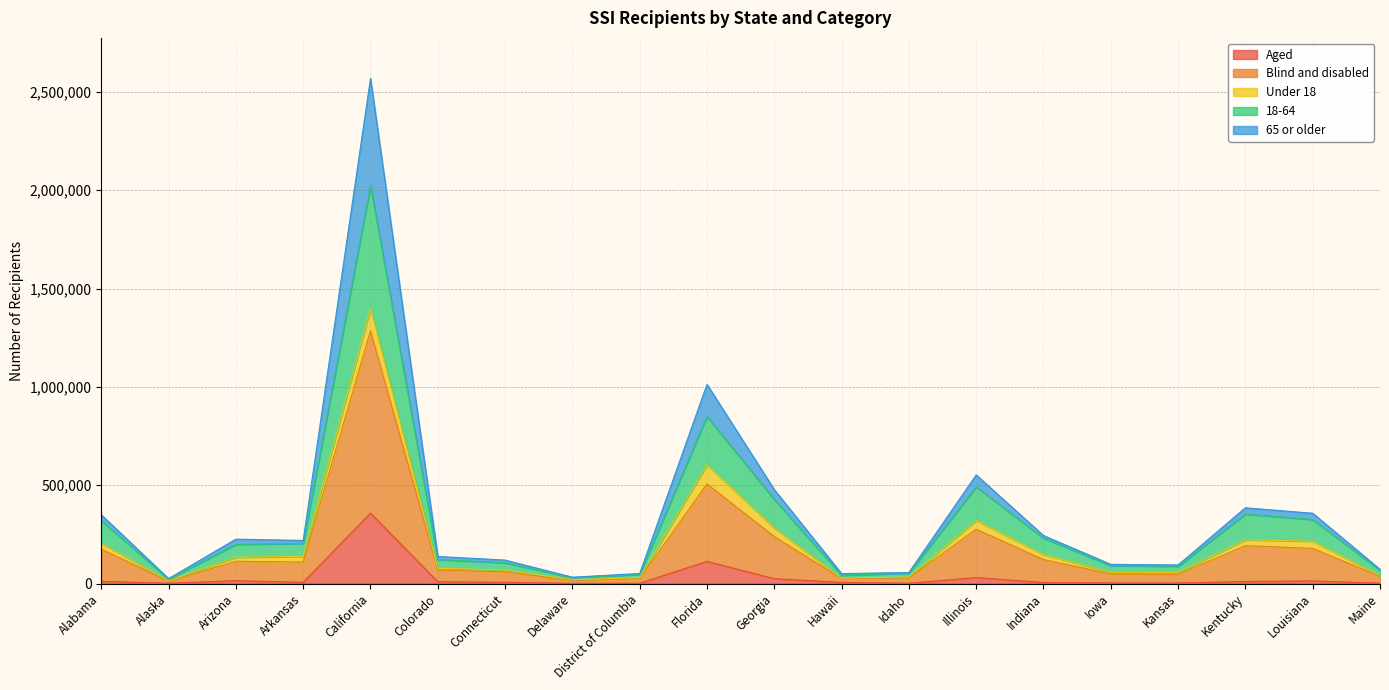

What is the highest value of the Aged series?

358415